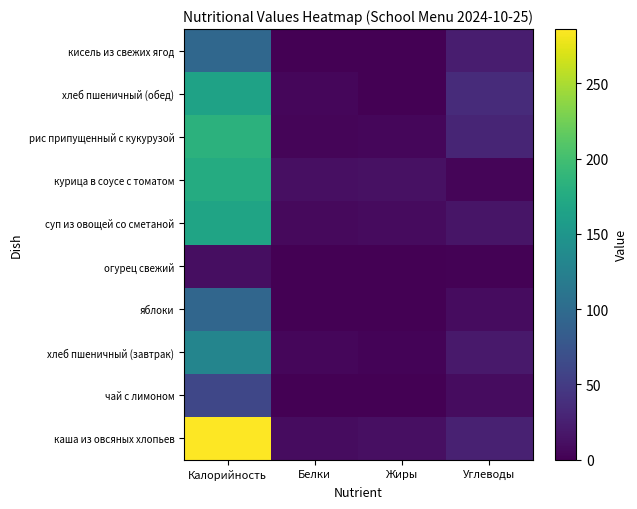

What is the spread (max minus min) of values at Калорийность?

275.0